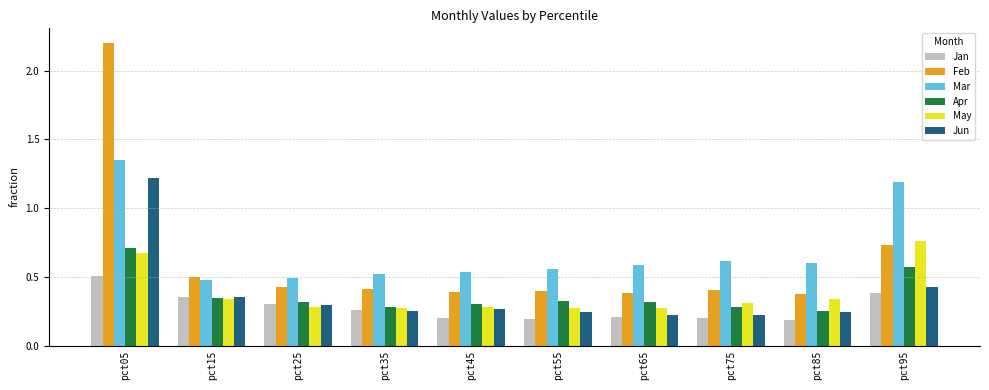

Is the value of Jan at pct55 greater than the value of Apr at pct85?

No